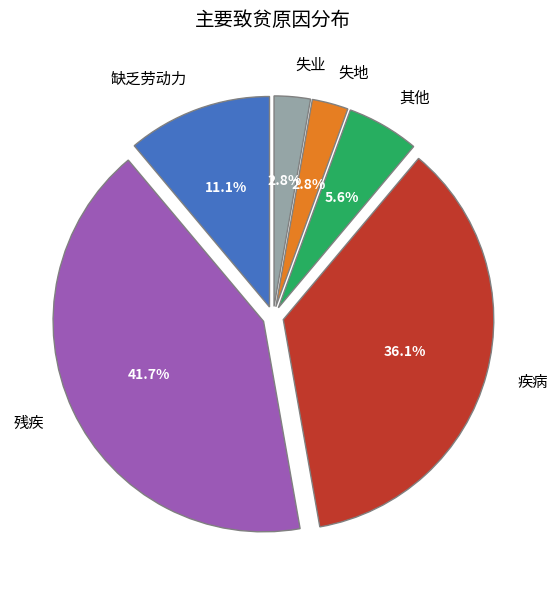

Is the sum of 失业 and 缺乏劳动力 greater than half?

No